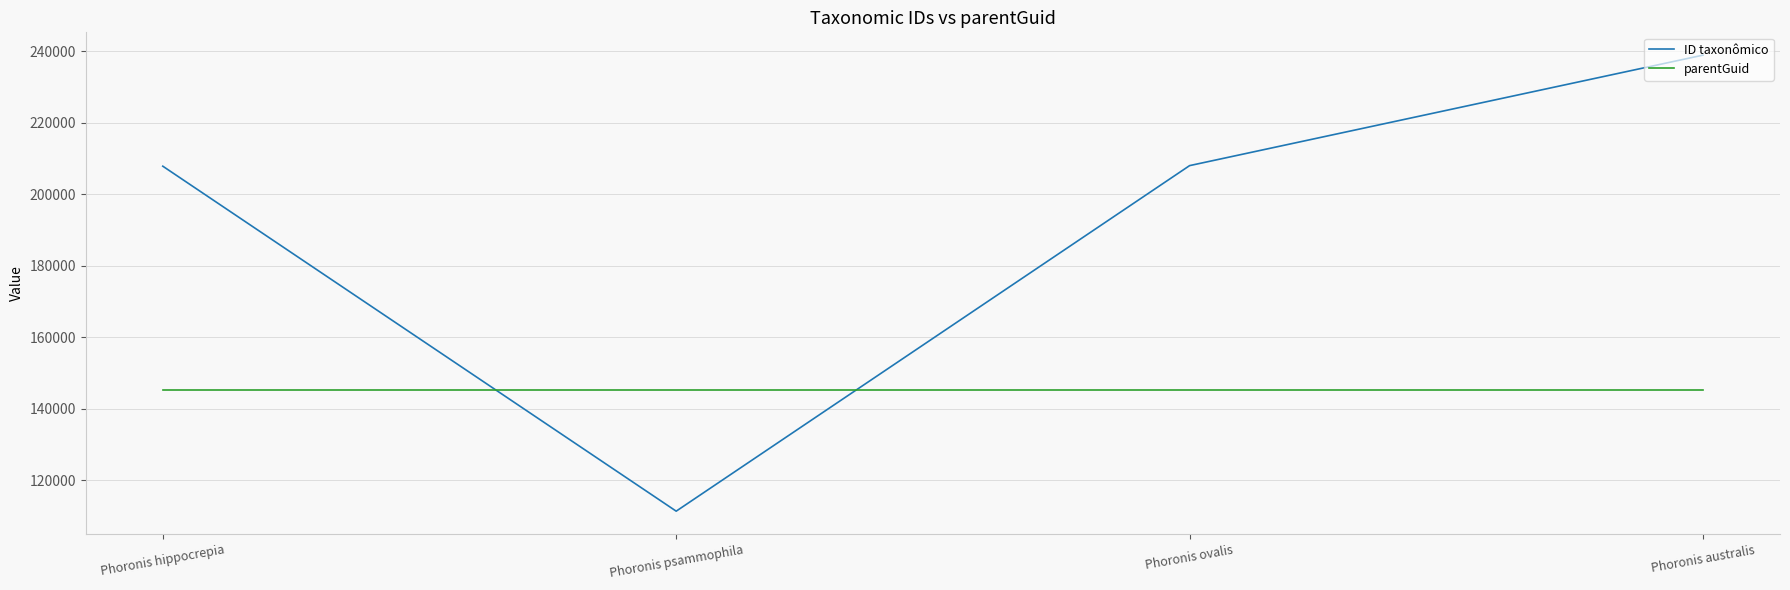

How many interior local valleys does the ID taxonômico series have?

1